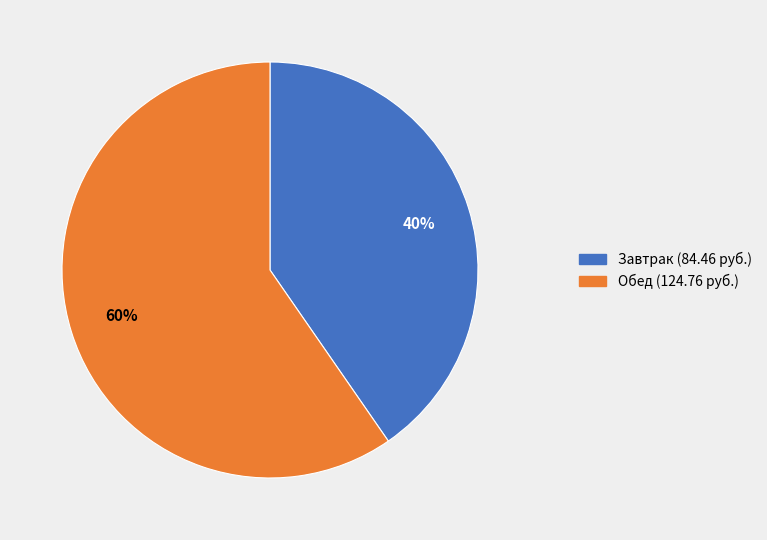

Does any single category account for the majority?

Yes